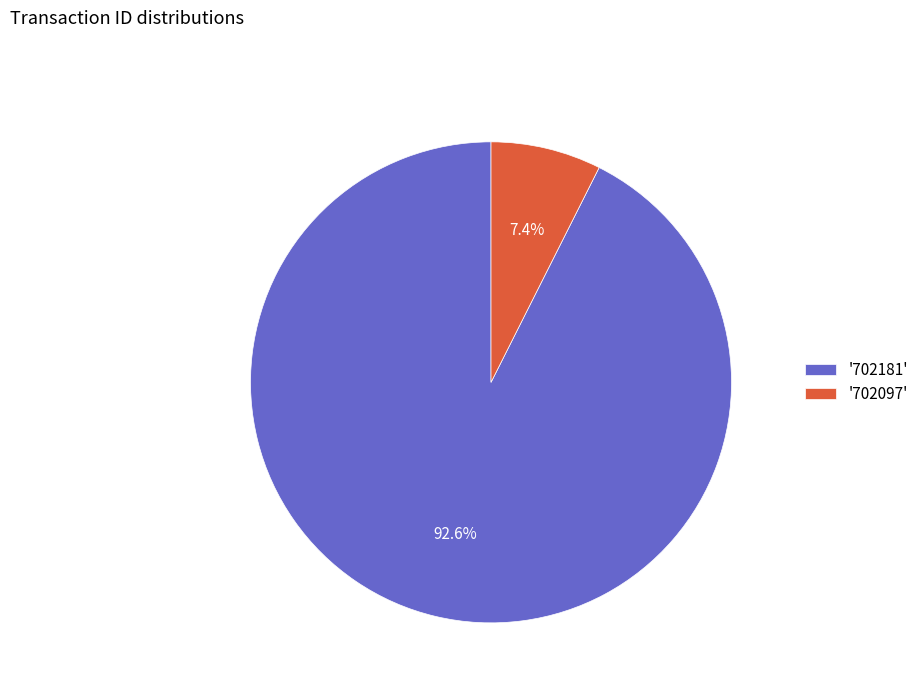

Is there a majority slice in this chart?

Yes